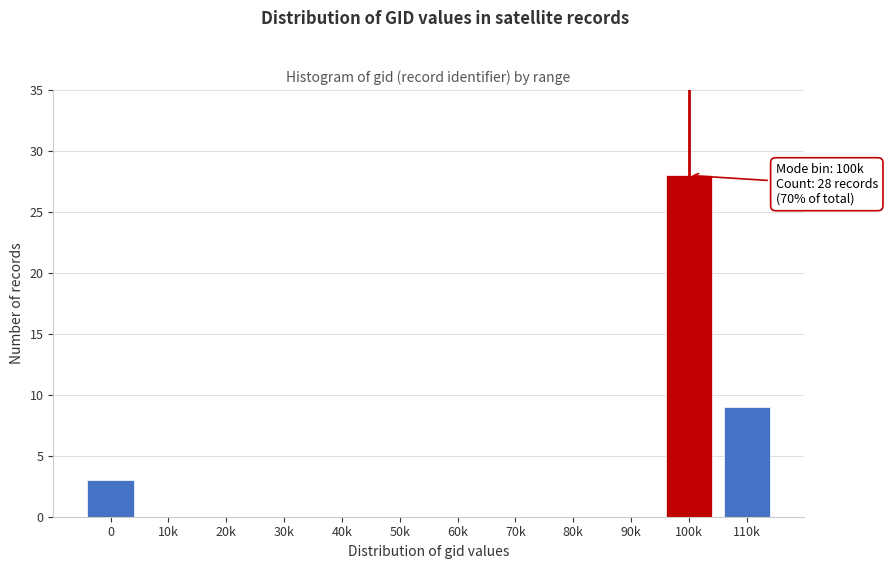

Reading left to right, what are all the values shown in this chart?

0=3	10k=0	20k=0	30k=0	40k=0	50k=0	60k=0	70k=0	80k=0	90k=0	100k=28	110k=9